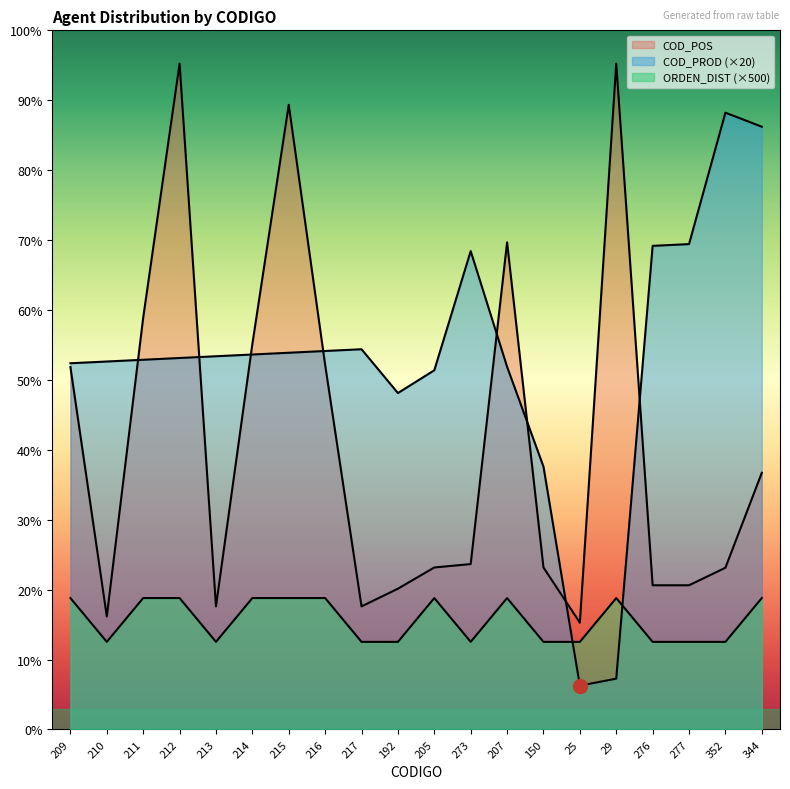

Where is the first local maximum for ORDEN_DIST?

205